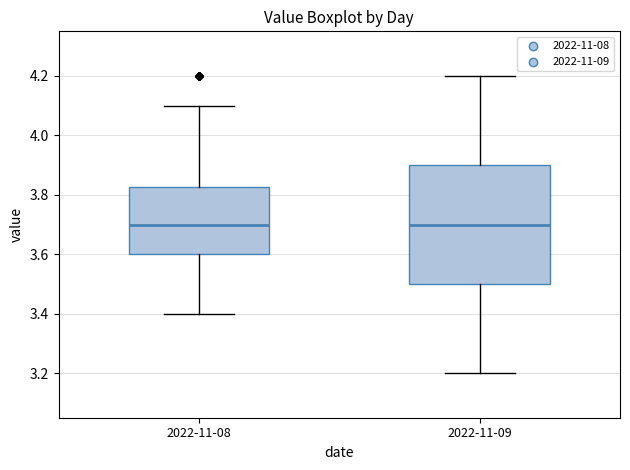

Which box is the tallest, from its lower edge to its upper edge?

2022-11-09